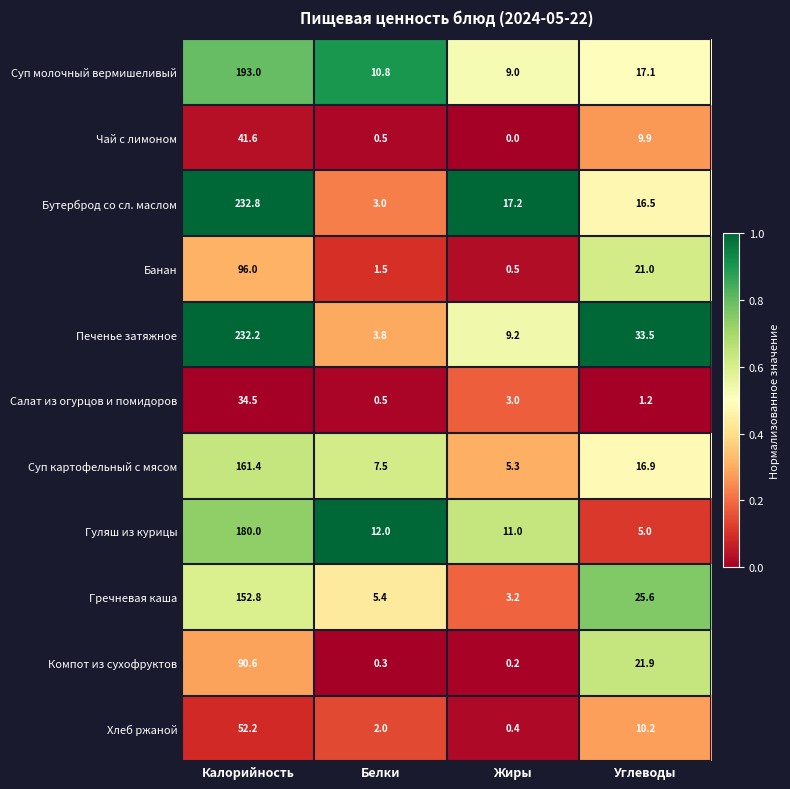

At which label is Бутерброд со сл. маслом closest to 117?

Жиры